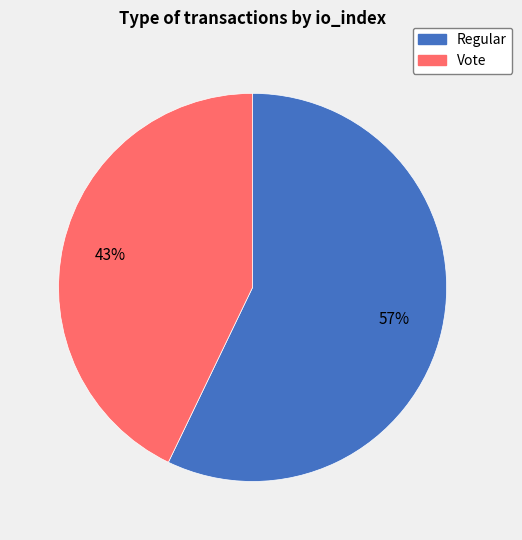

Count the number of slices in the pie.

2